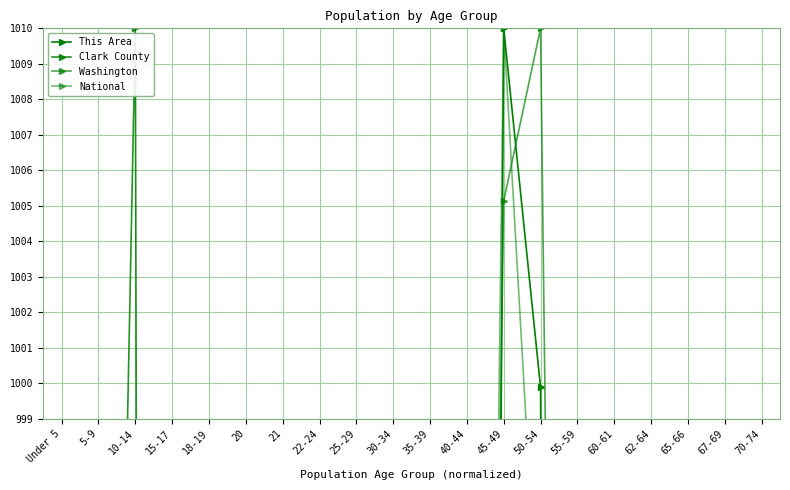

What is the highest value of the This Area series?

1010.0